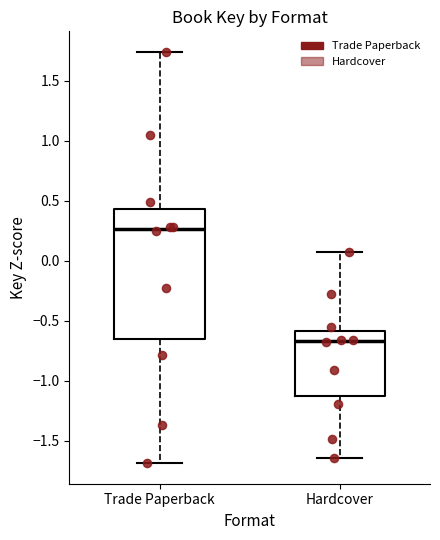

Reading left to right, transcribe this box plot: for each box, give where its median line is, the range the box spans, and where its two whiskers end, as read against the y-axis. The values are not printed on the chart, so give them approximately, as read against the axis.

Trade Paperback: median 0.25, box -0.65 to 0.45, whiskers -1.70 to 1.75
Hardcover: median -0.65, box -1.10 to -0.60, whiskers -1.65 to 0.05